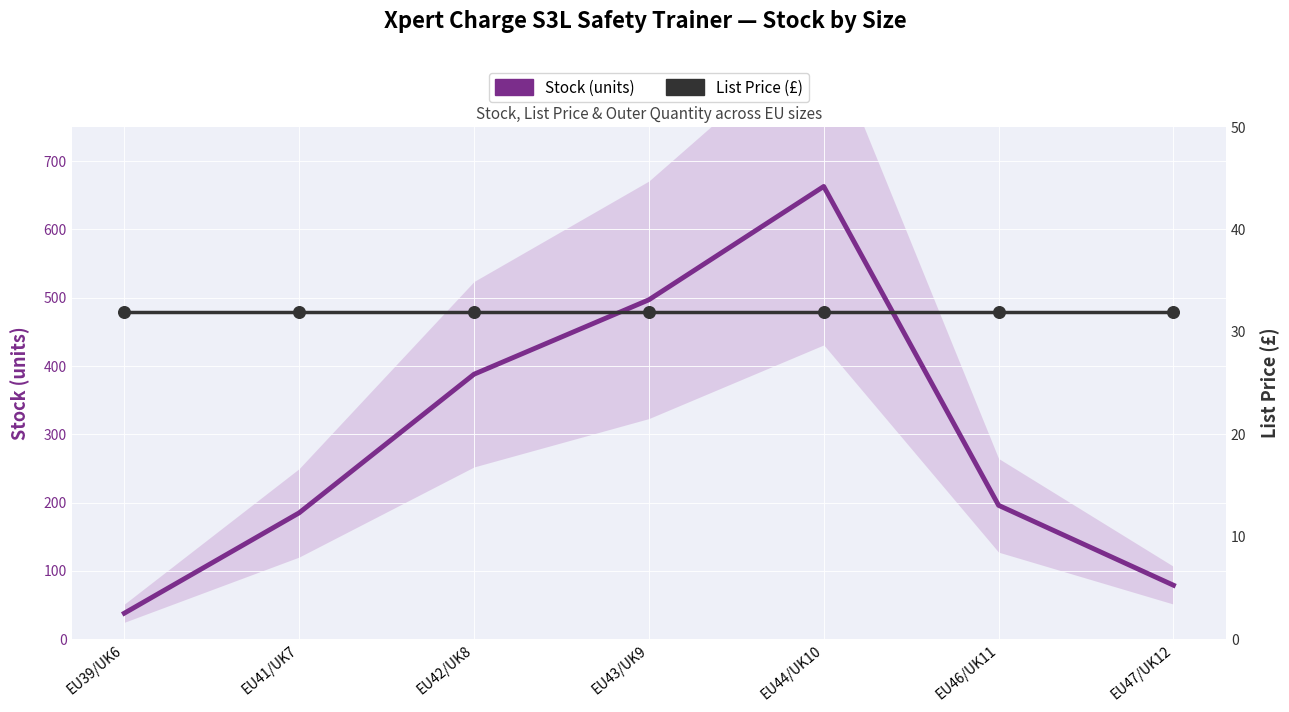

Is the value of List Price (£) at EU39/UK6 greater than the value of Stock (units) at EU46/UK11?

No